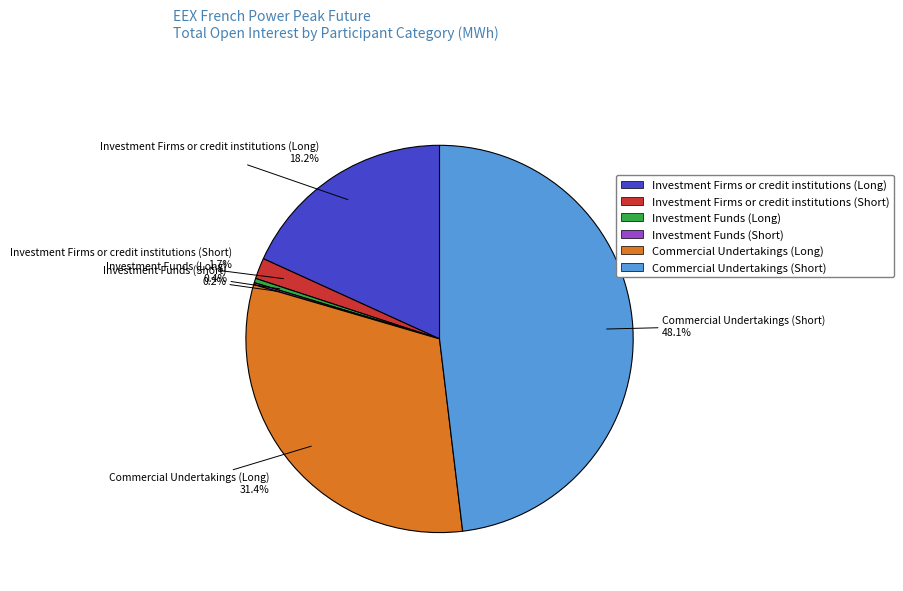

True or false: Commercial Undertakings (Short) accounts for 38% of the total.

False